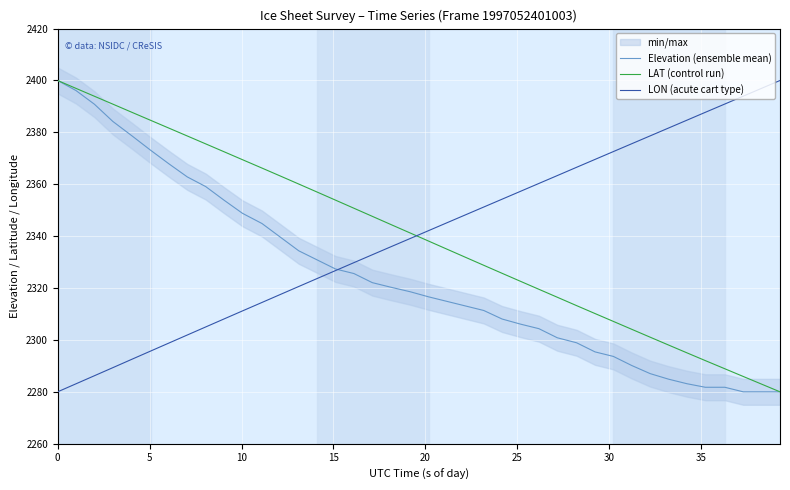

What is the difference between the maximum and minimum values in the LAT (control run) series?

120.0